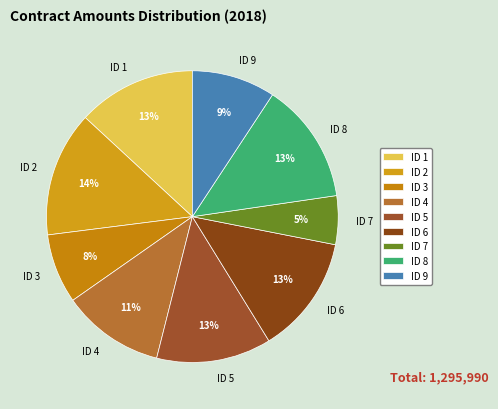

To the nearest percent, what percentage of the pie is ID 4?

11%